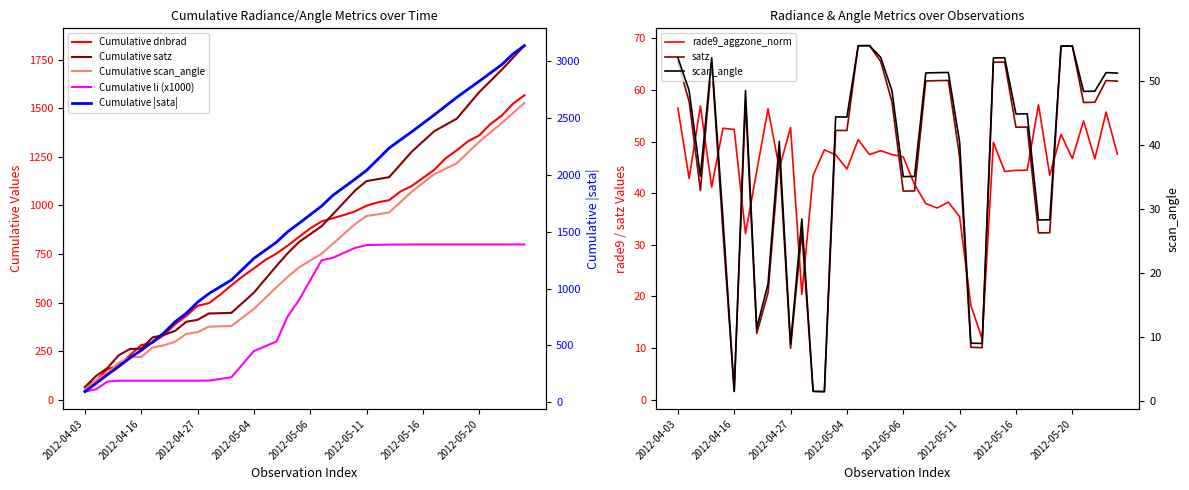

In scan_angle, how many points are higher than both neighbors (excluding endpoints)?

11